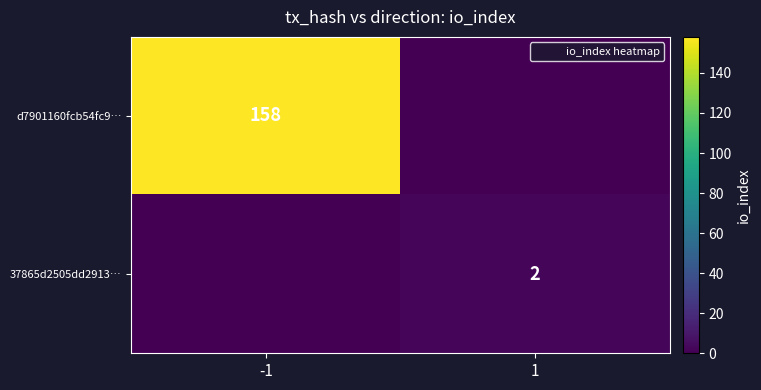

Is the value of 37865d2505dd2913… at 1 greater than the value of d7901160fcb54fc9… at -1?

No